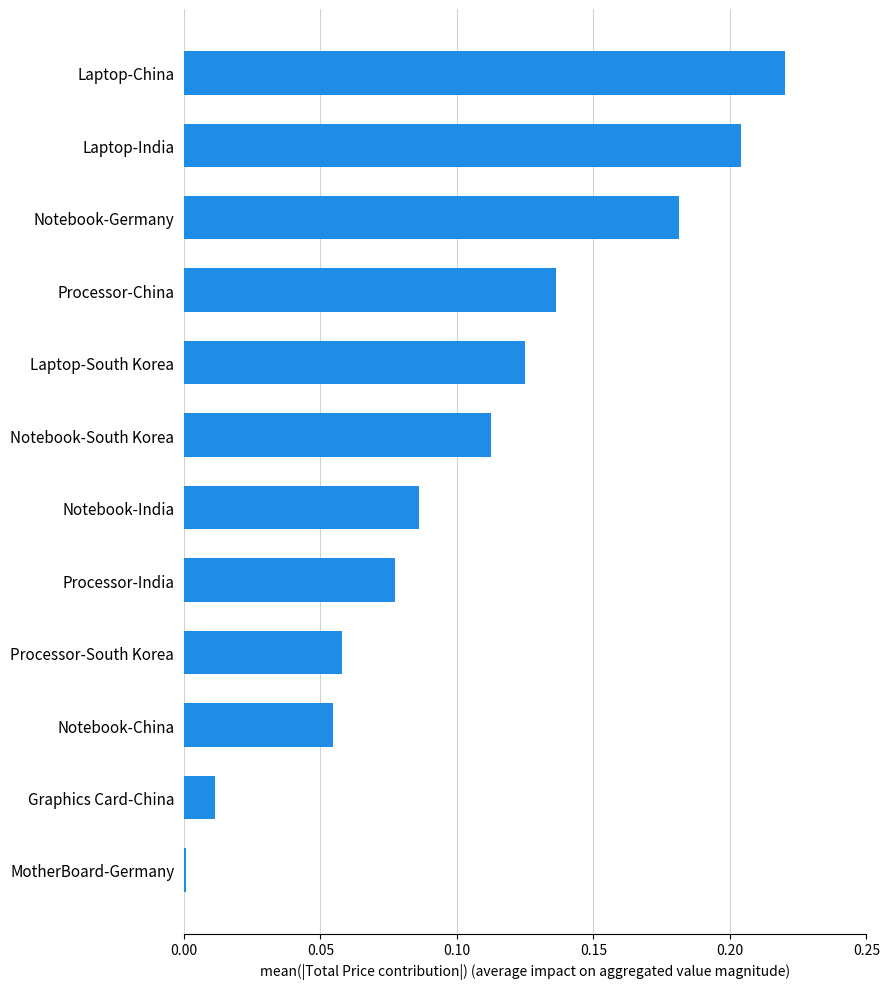

What is the sum of all values?

1.3